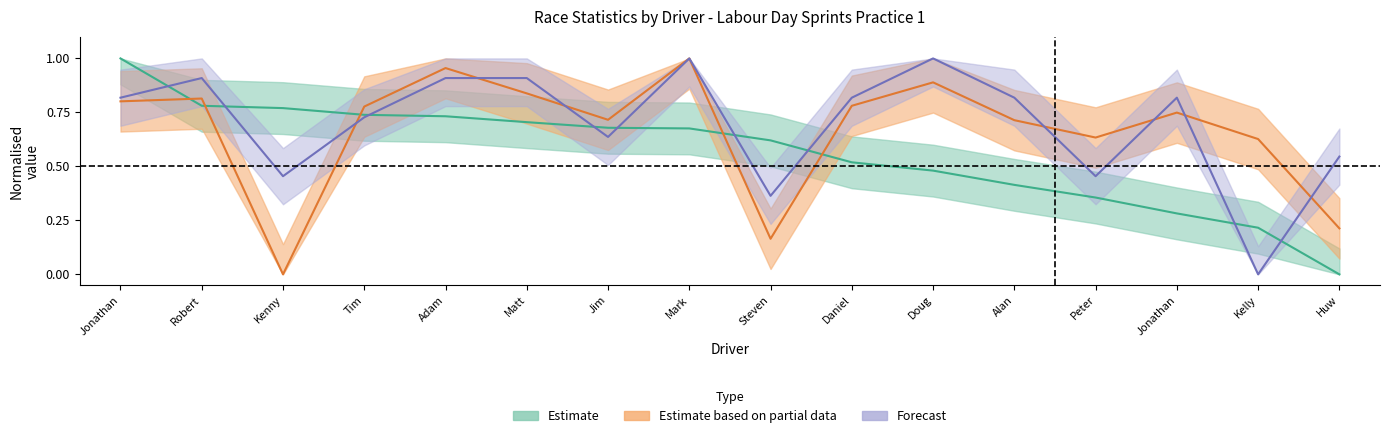

How many lines are shown in the chart?

3